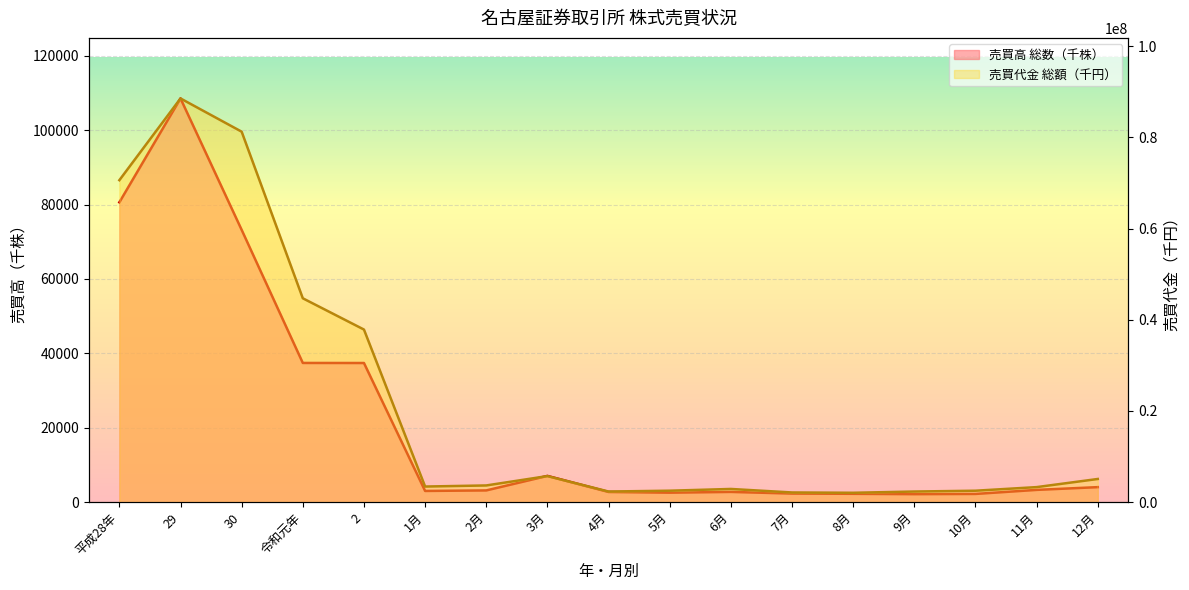

What is the approximate value of 売買高 総数 at 30, to the nearest 50?

73200